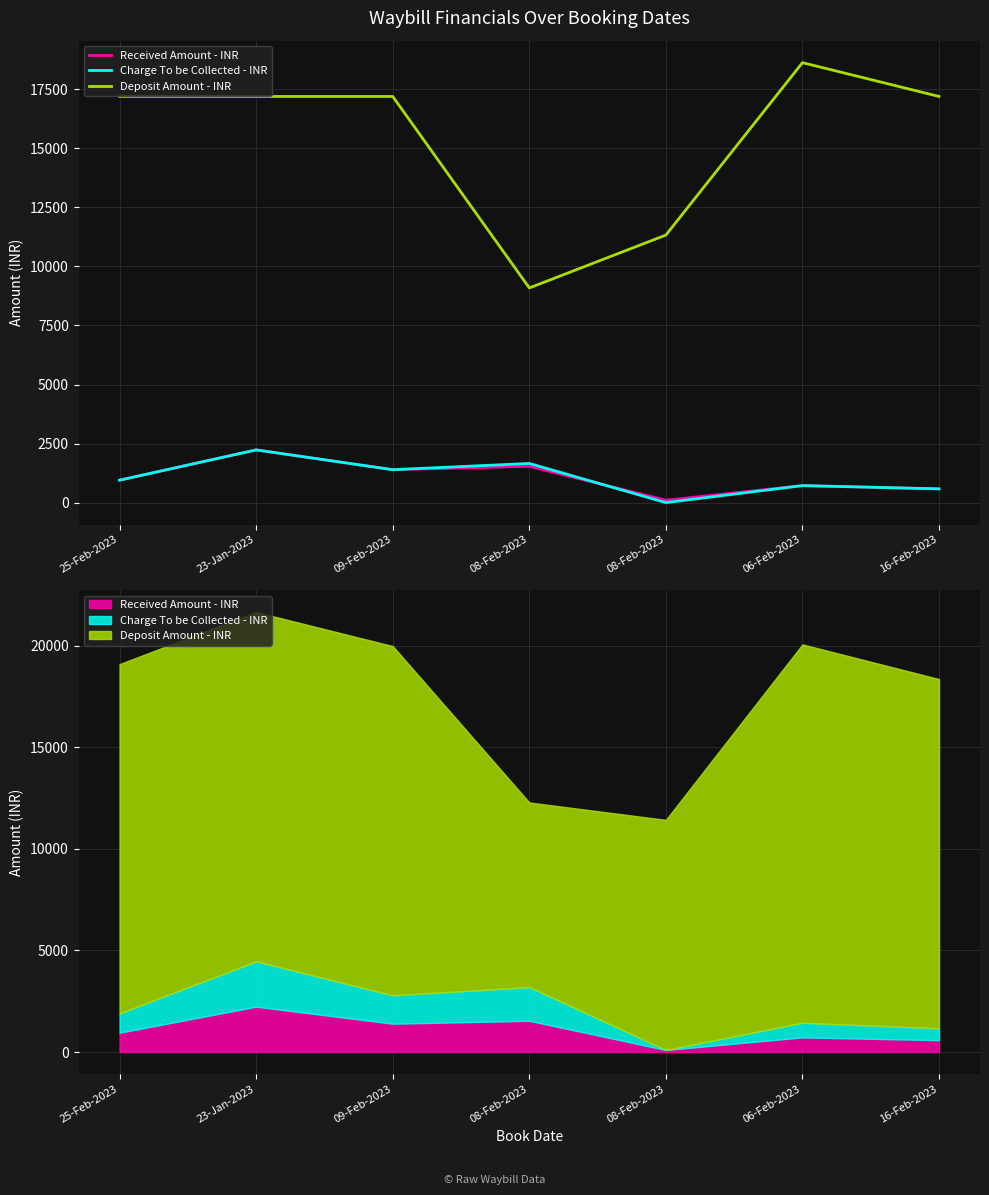

True or false: Charge To be Collected - INR has more than 1 points higher than both neighbors.

True